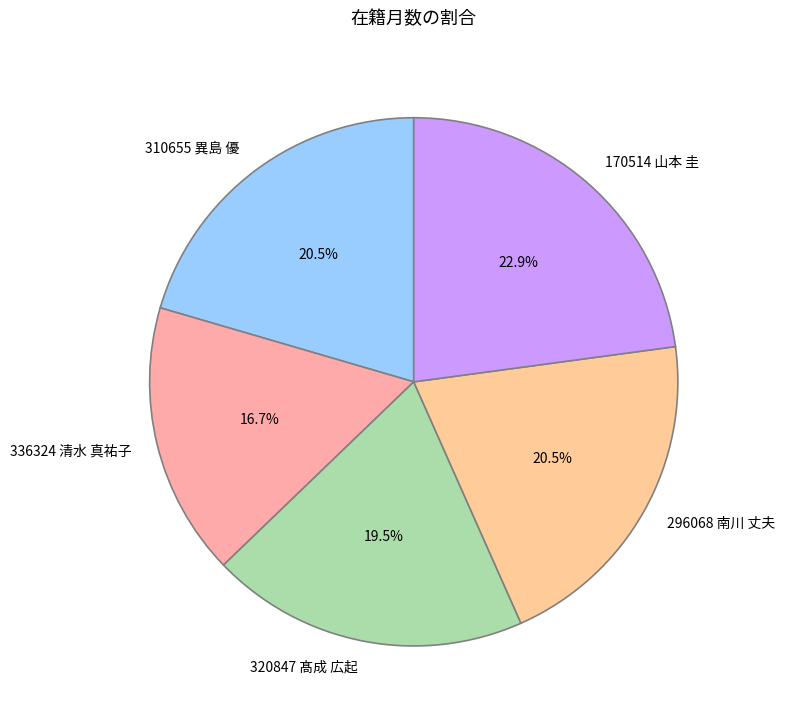

Between 336324 清水 真祐子 and 296068 南川 丈夫, which is larger?

296068 南川 丈夫